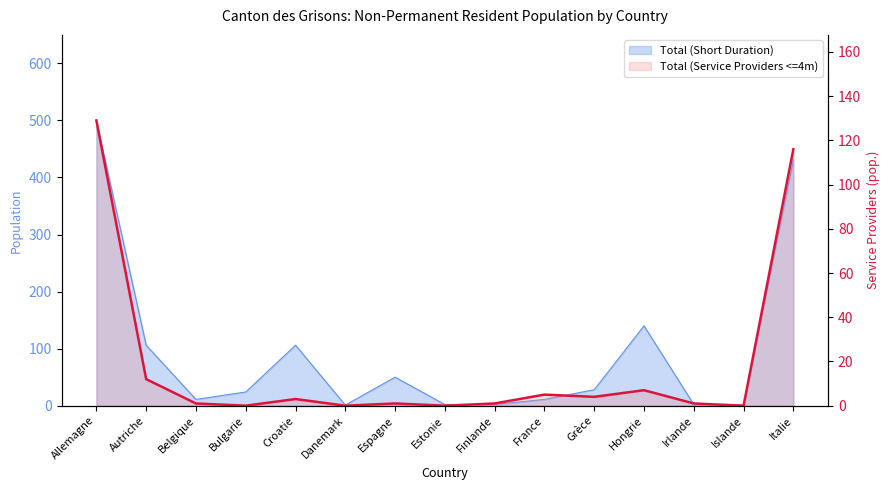

Which label corresponds to the largest value in the chart?

Allemagne